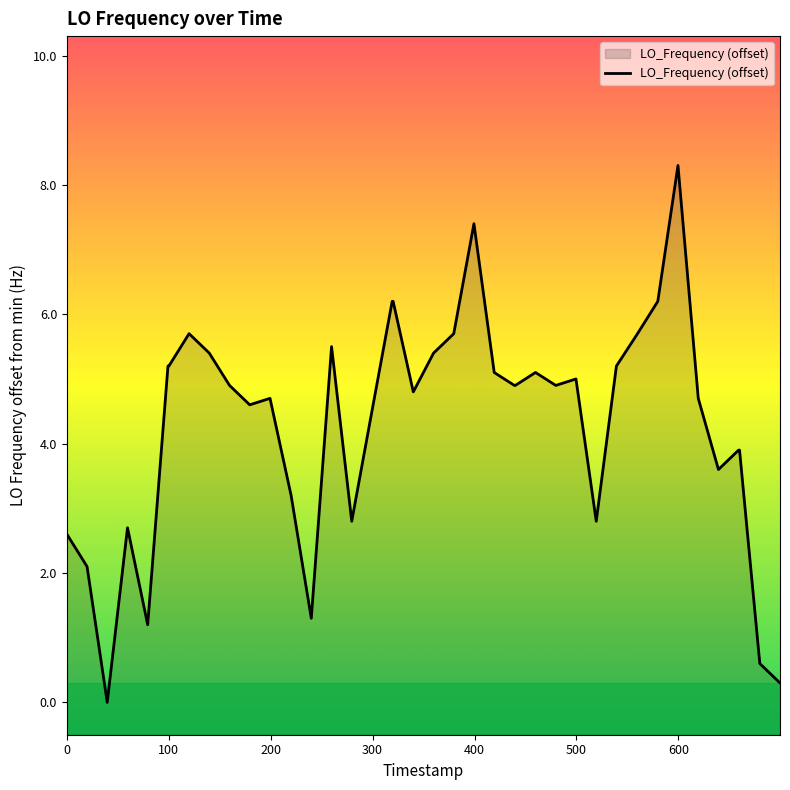

What is the maximum value shown in the chart?

8.3